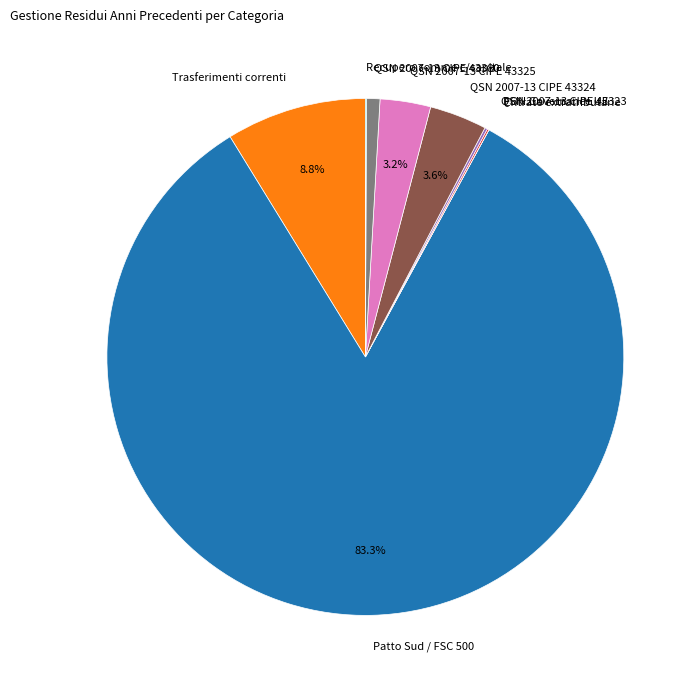

Which has a higher value, QSN 2007-13 CIPE 43380 or Trasferimenti correnti?

Trasferimenti correnti